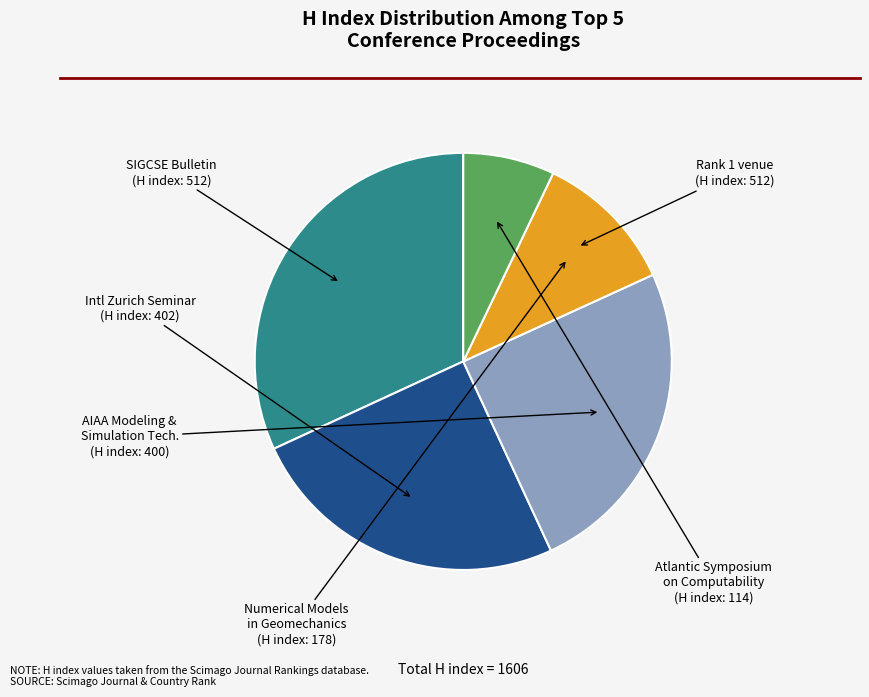

Is there a majority slice in this chart?

No